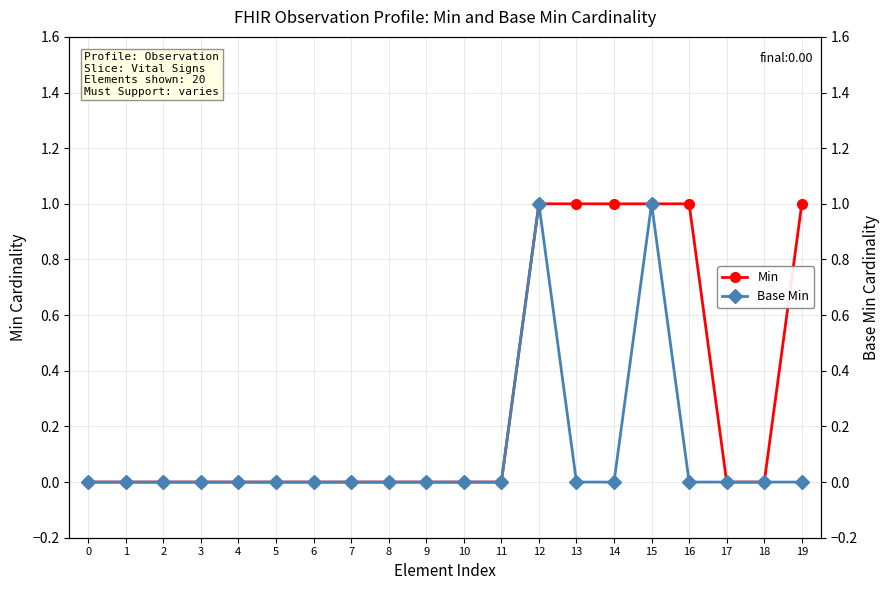

What is the difference between the maximum and minimum values in the Base Min series?

1